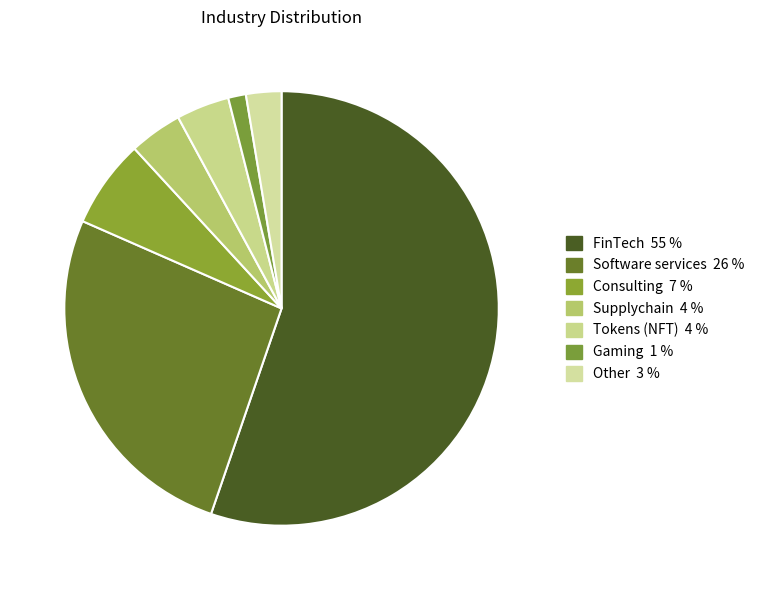

Count the number of slices in the pie.

7